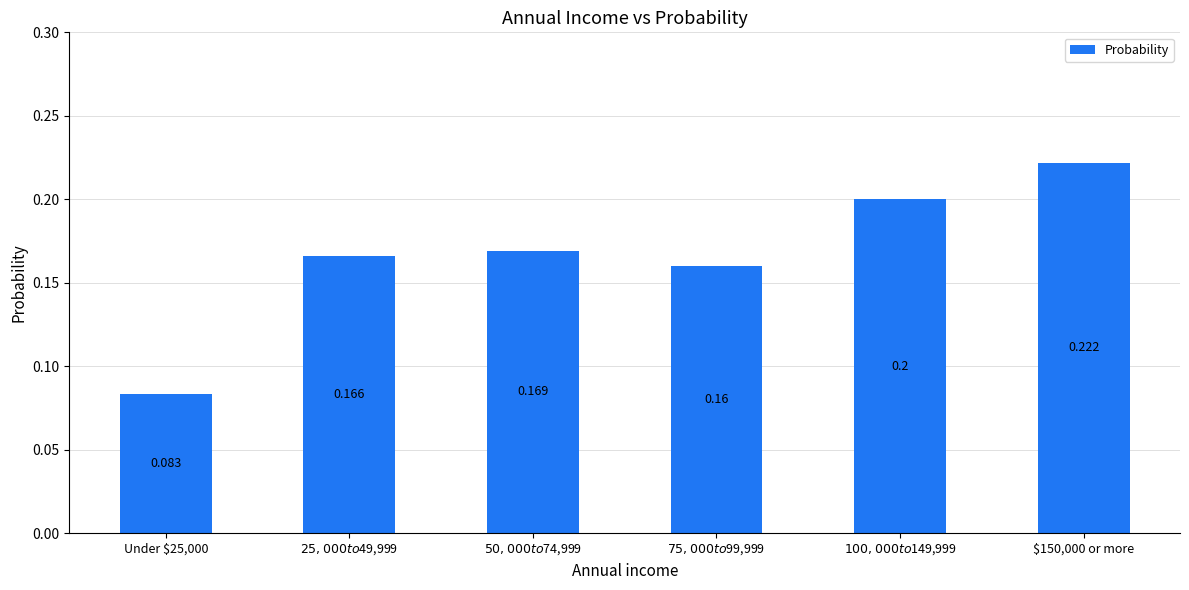

Are the bars horizontal?

No